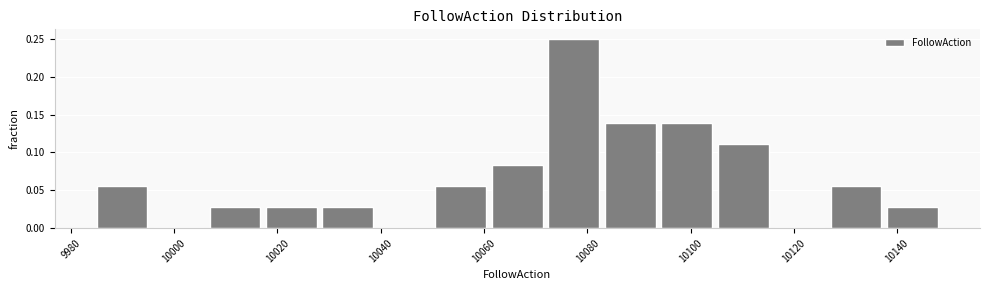

Reading left to right, transcribe this chart: for each bar, give the range it covers on the x-axis and its height. Neither the bar edges nor the heights are printed on the chart, so give them approximately, as read against the axes.

9986 to 9996: 0.055
9996 to 10006: 0
10006 to 10018: 0.030
10018 to 10028: 0.030
10028 to 10040: 0.030
10040 to 10050: 0
10050 to 10062: 0.055
10062 to 10072: 0.085
10072 to 10084: 0.250
10084 to 10094: 0.140
10094 to 10106: 0.140
10106 to 10116: 0.110
10116 to 10128: 0
10128 to 10138: 0.055
10138 to 10150: 0.030